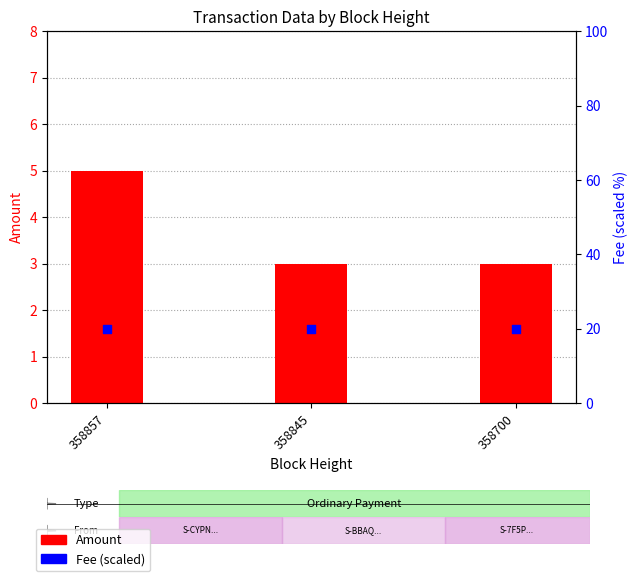

Which series contains the highest Y value?

Fee (scaled)